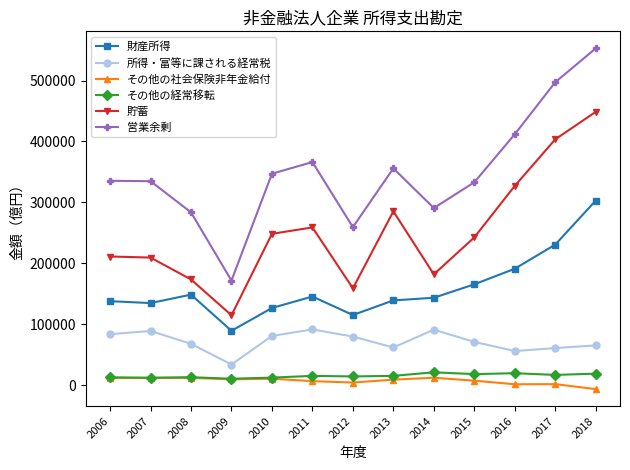

What is the average value of the 財産所得 series?

159209